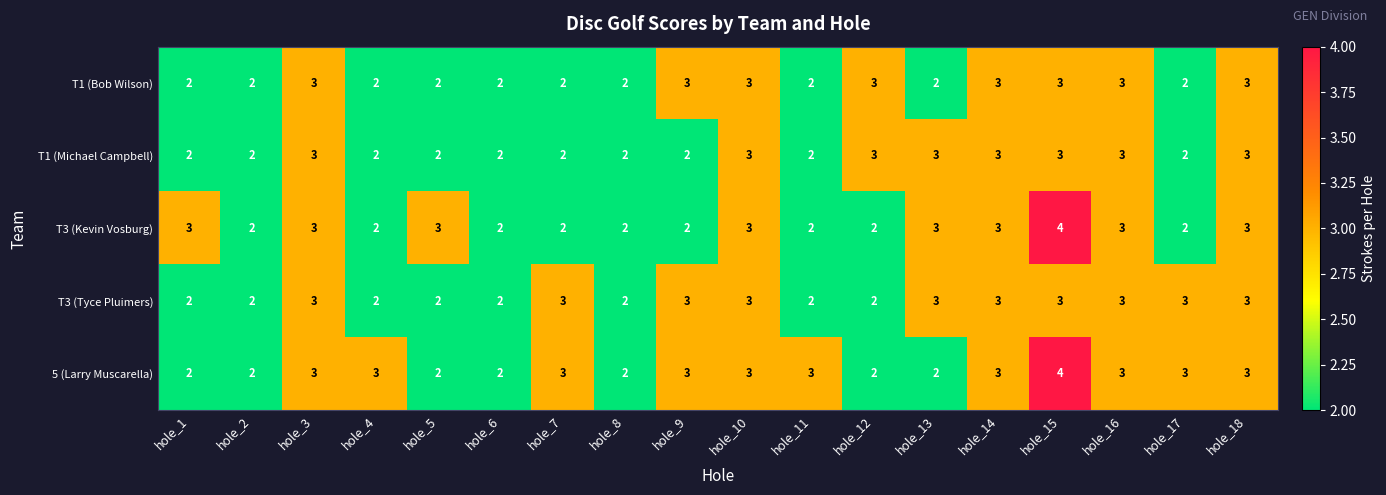

What is the maximum value shown in the chart?

4